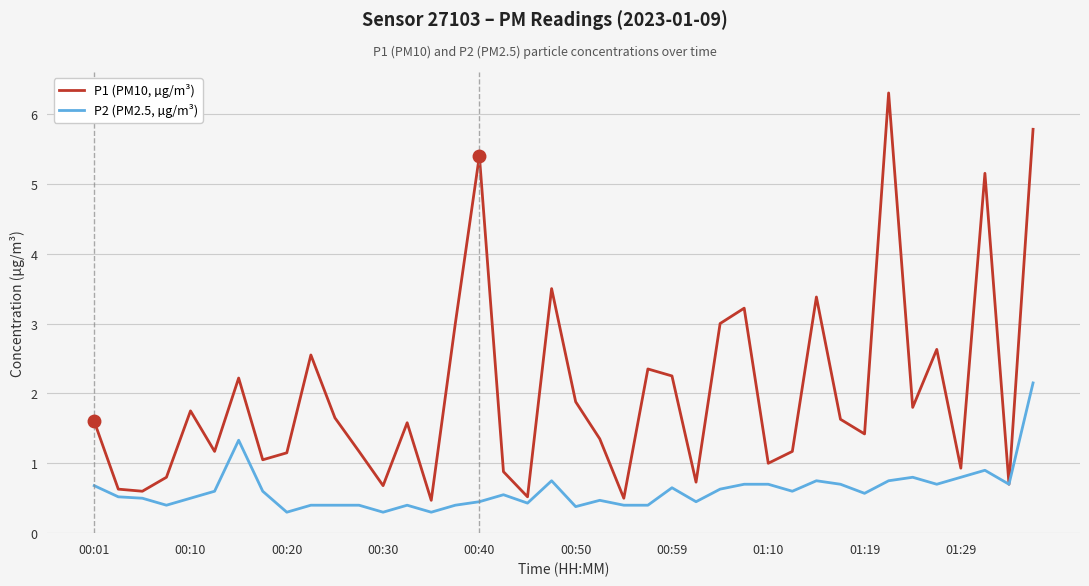

Which series has the largest total across all categories?

P1 (PM10, µg/m³)